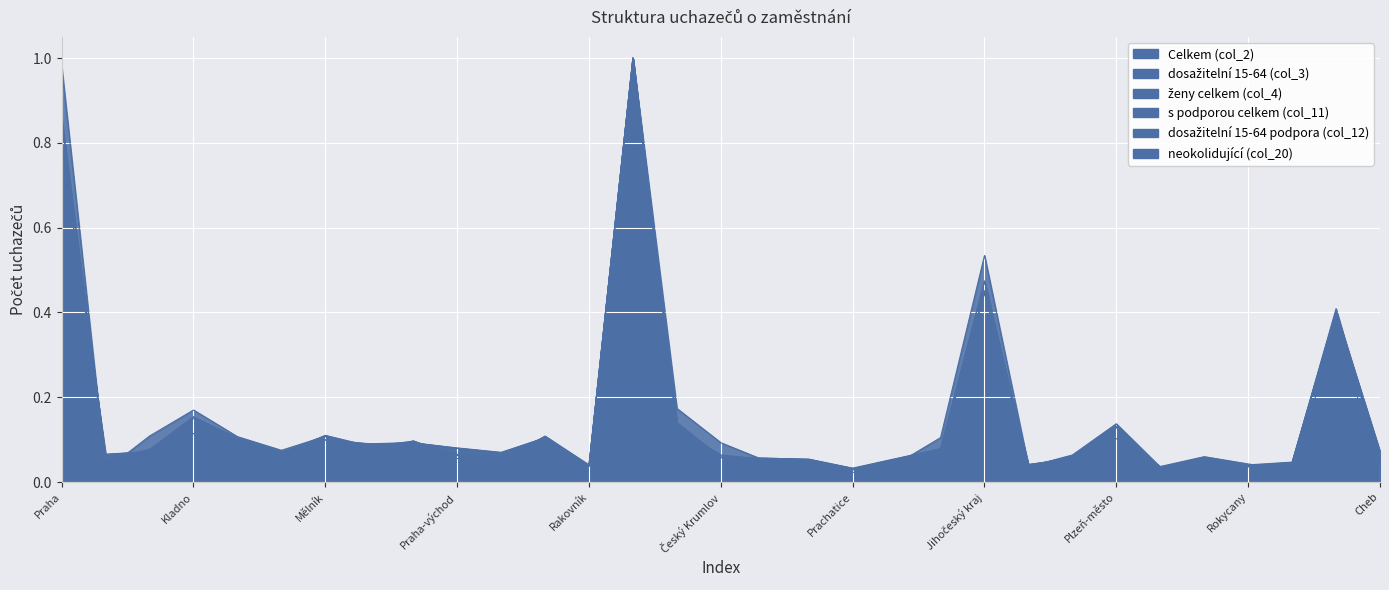

The dosažitelní 15-64 podpora (col_12) series shows 0.1 at Český Krumlov. True or false?

True